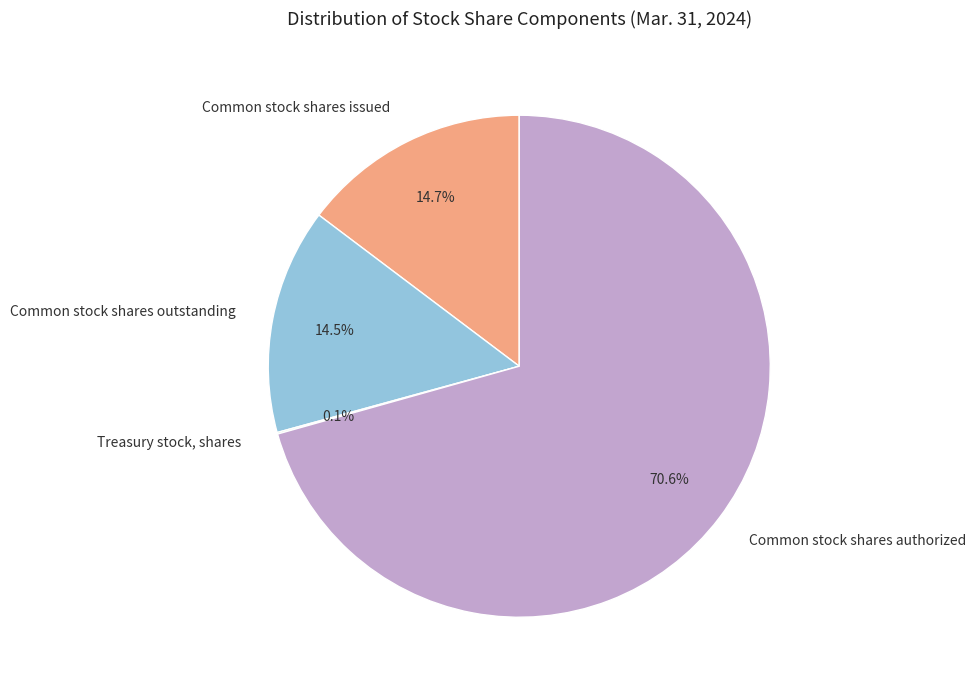

Which slice is the largest?

Common stock shares authorized